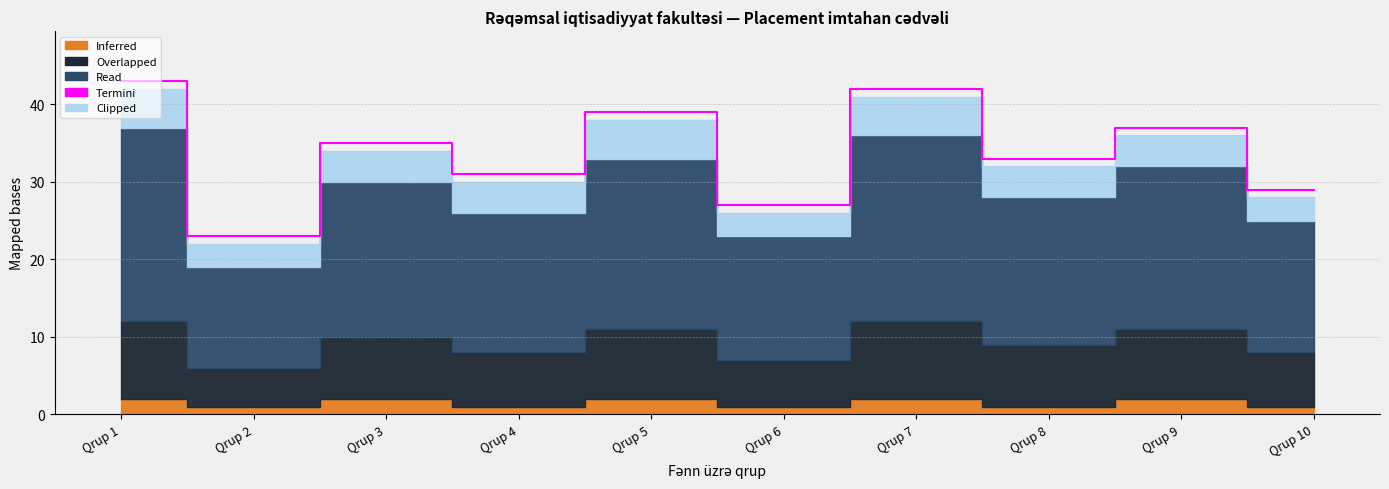

What is the difference between the maximum and minimum values?

20